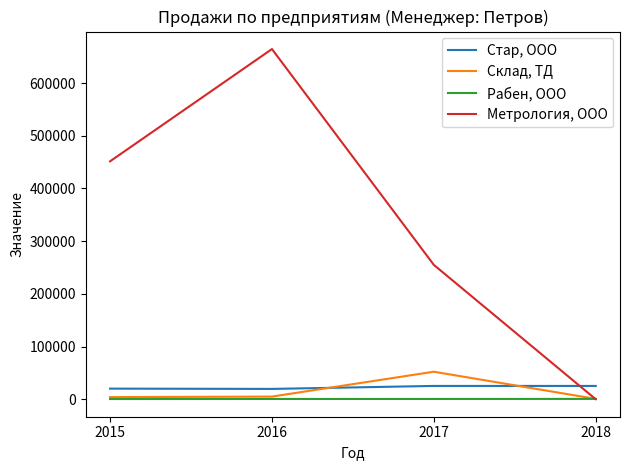

Does the chart have visible grid lines?

No